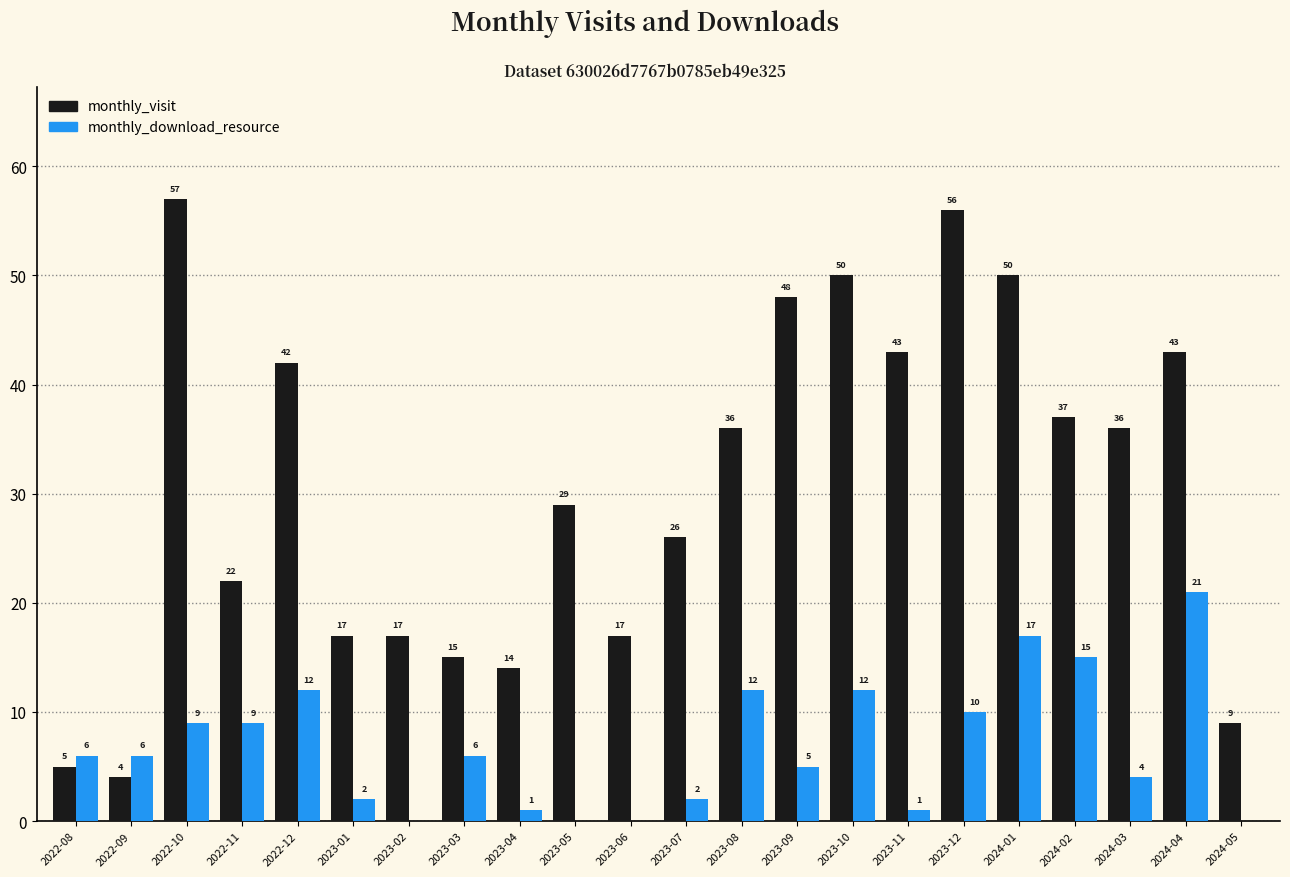

What is the sum of all monthly_download_resource values?

150